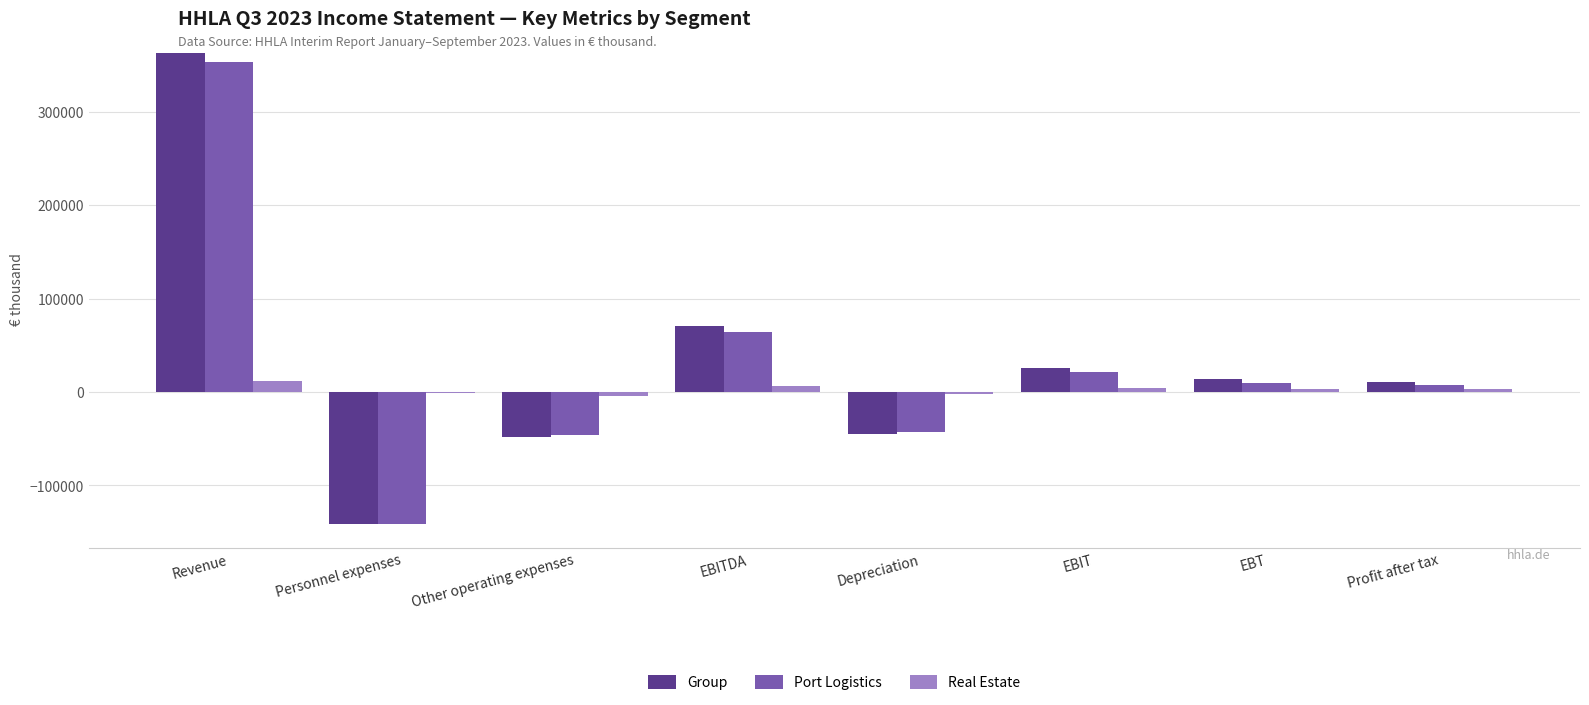

True or false: Group has a value of 33722 at EBITDA.

False